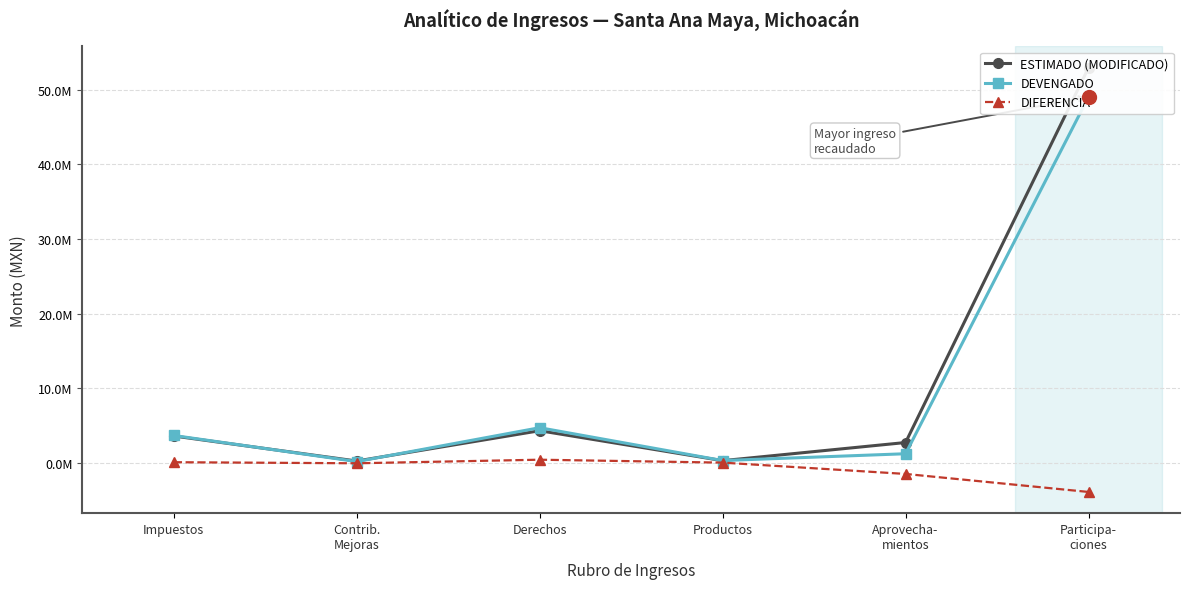

The value of DEVENGADO at Productos is 290973.4. True or false?

True